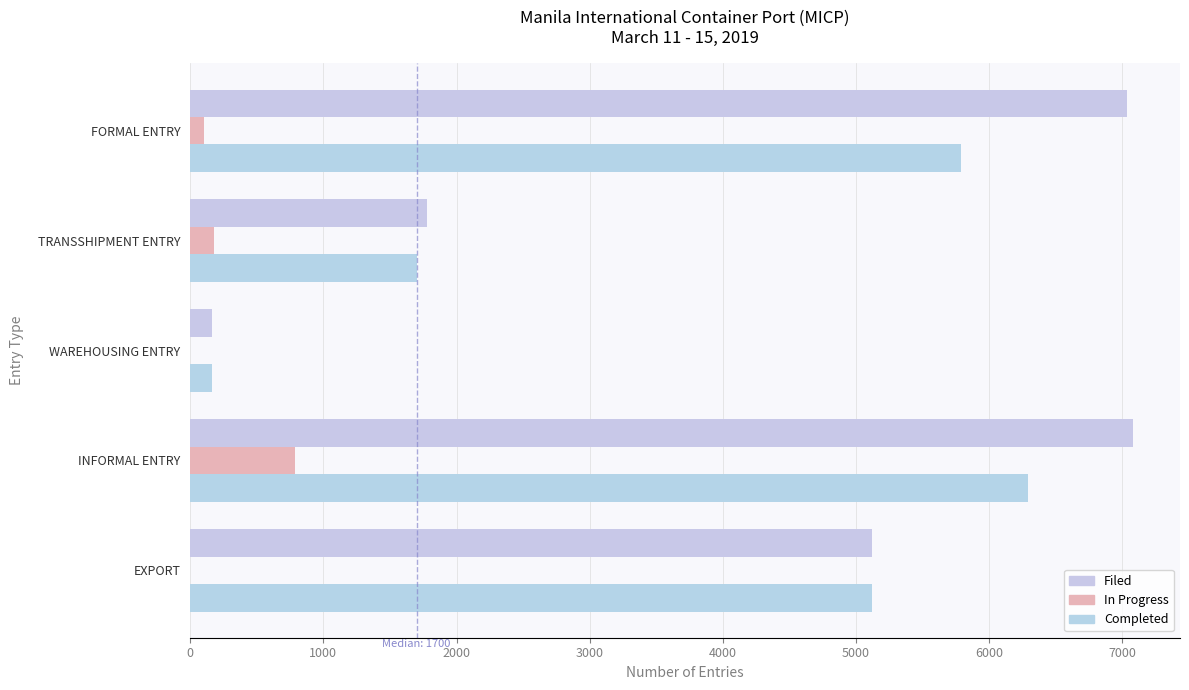

How many groups of bars are there?

5